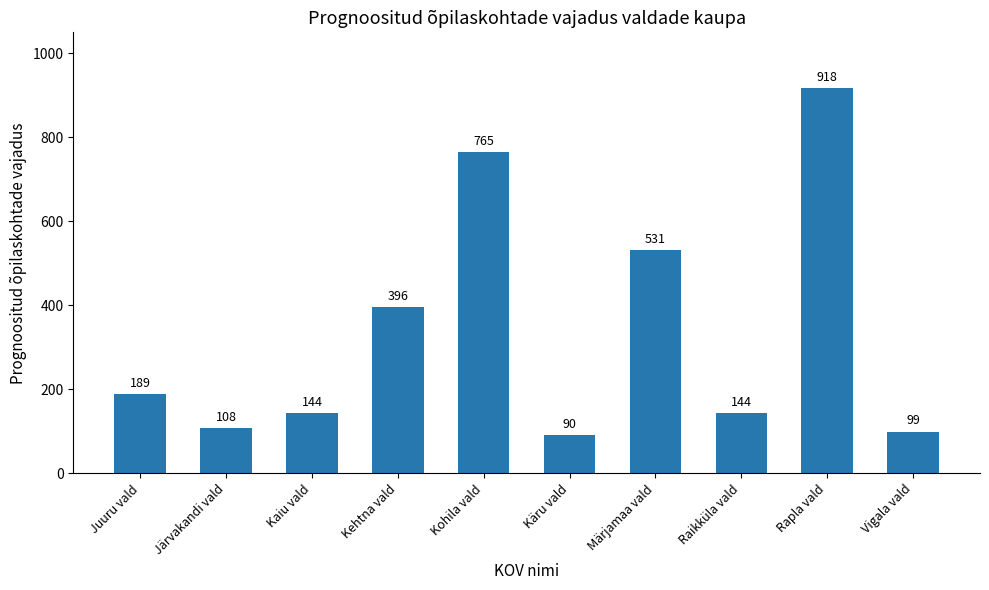

What is the label of the 8th bar from the left?

Raikküla vald